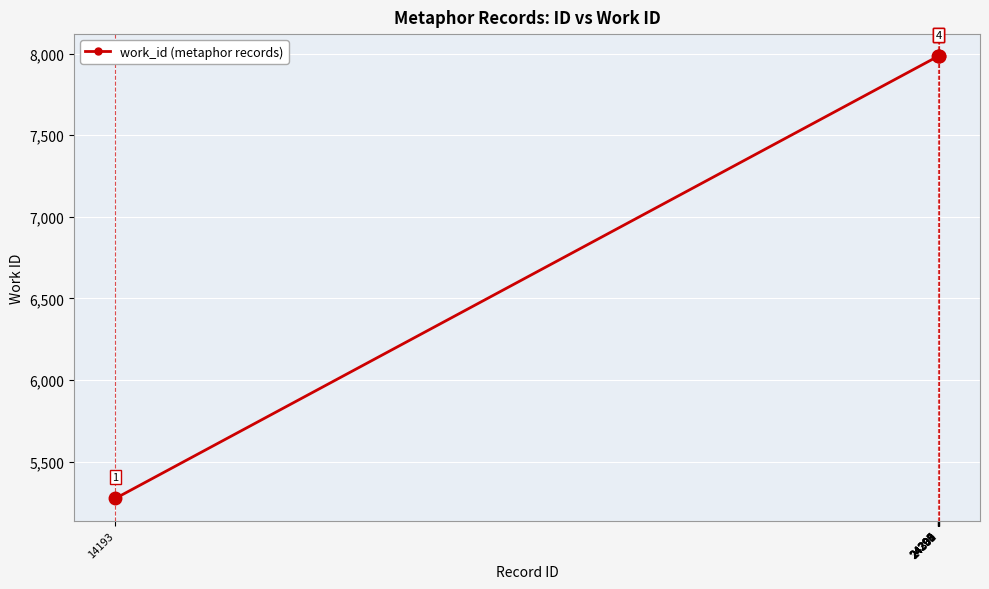

What is the approximate value at 24301, to the nearest 50?

8000